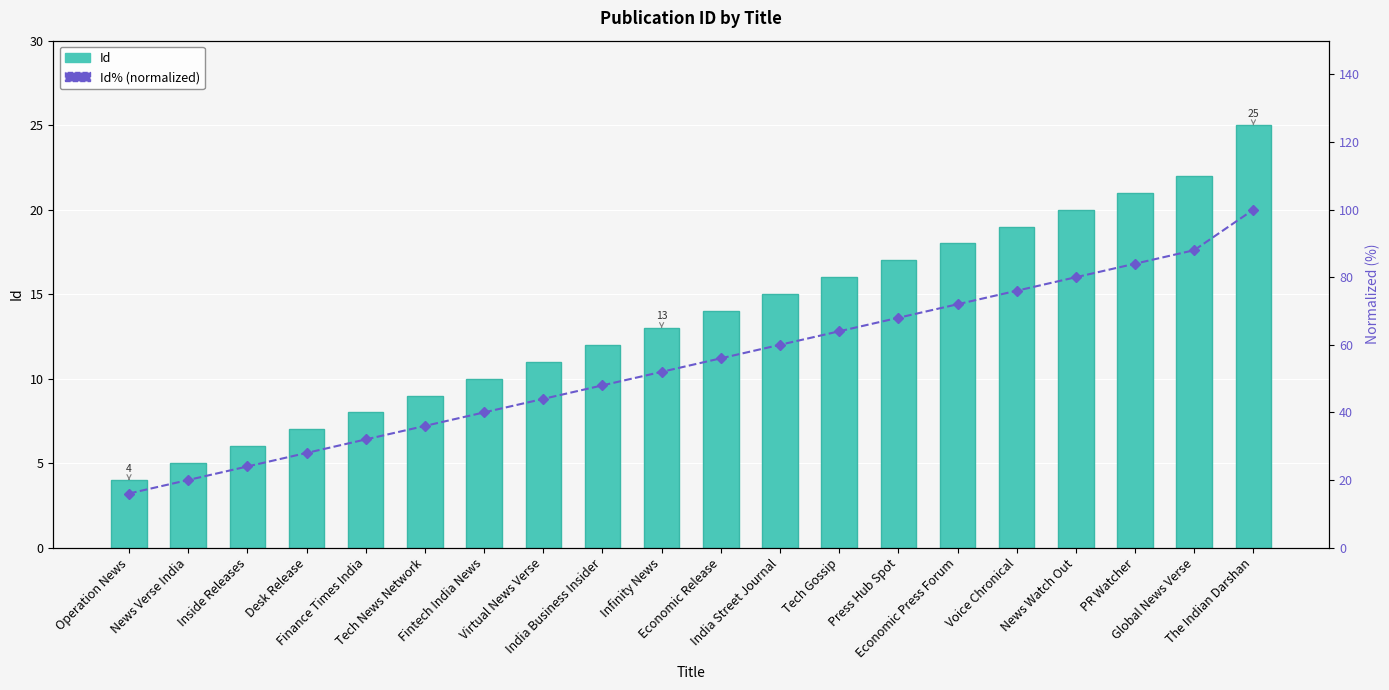

Are the bars grouped side by side (vs. stacked)?

Yes